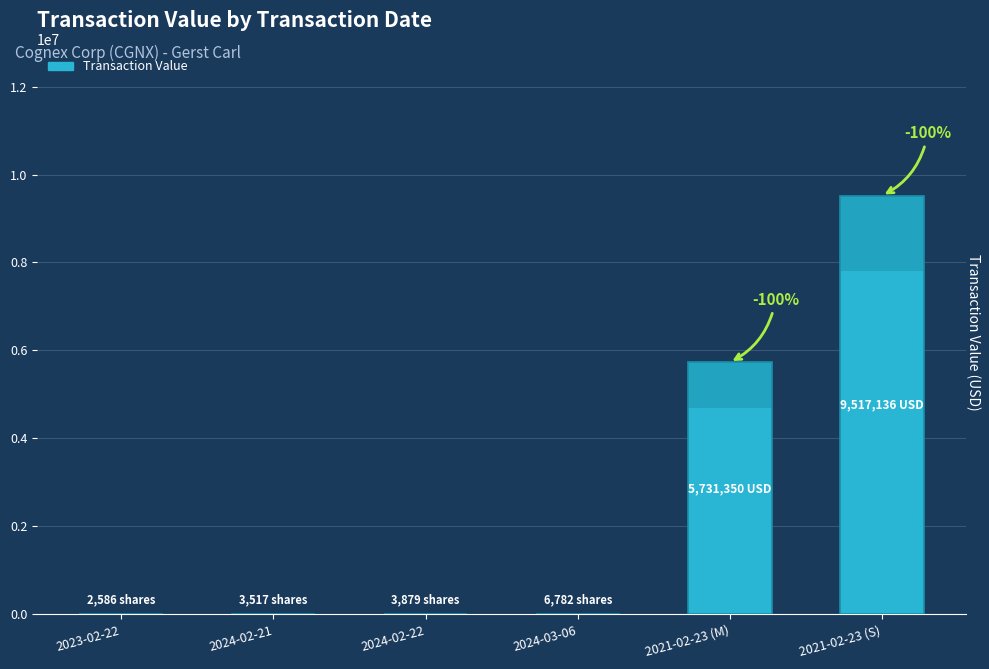

Rank the categories by value from lowest to highest.

2023-02-22, 2024-02-21, 2024-02-22, 2024-03-06, 2021-02-23 (M), 2021-02-23 (S)